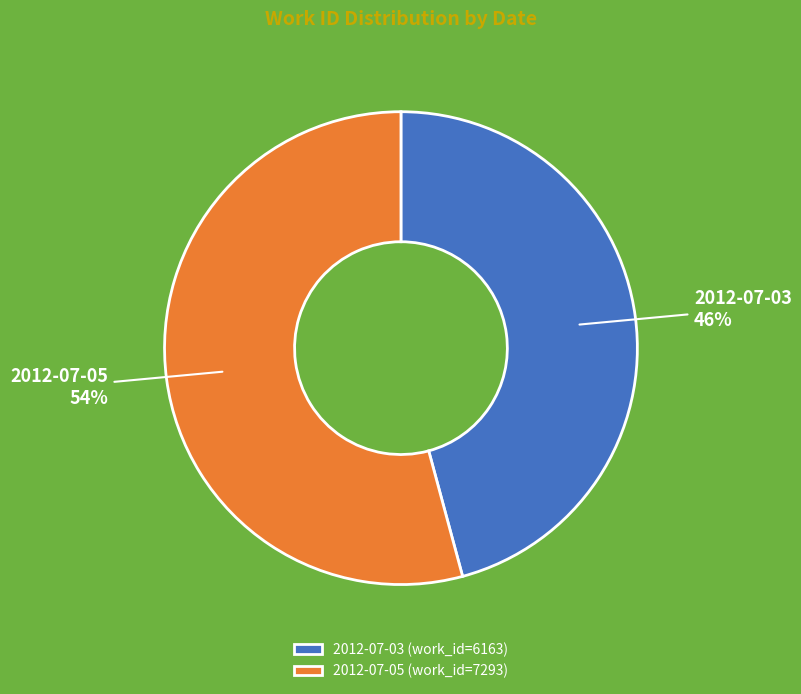

Is there any slice that represents more than half of the pie?

Yes